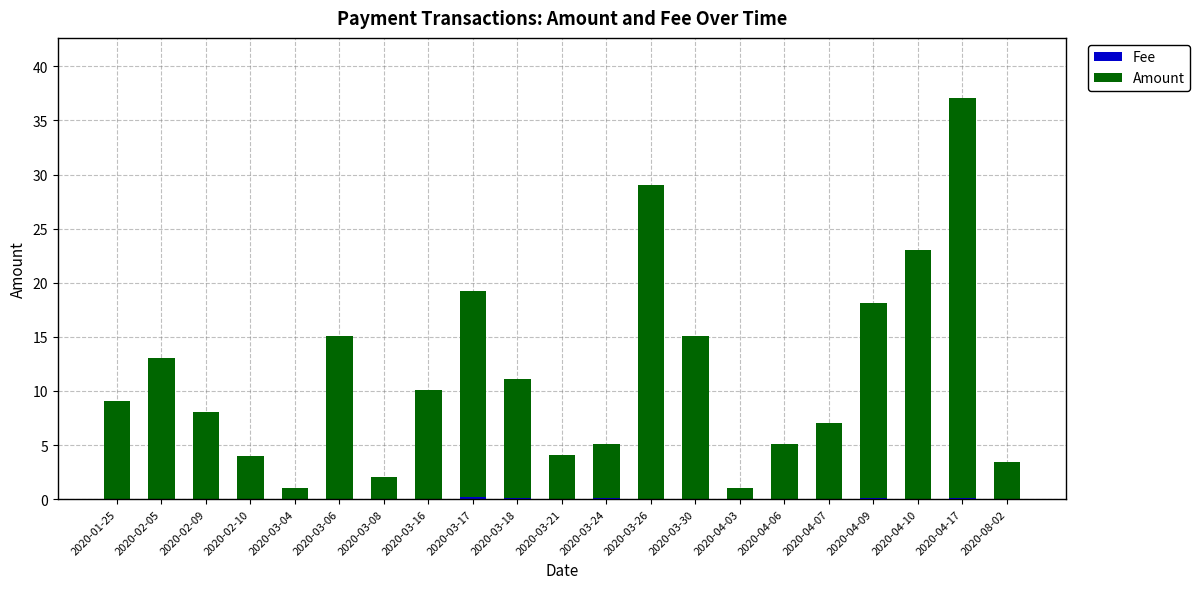

At which category is the sum across all series the highest?

2020-04-17